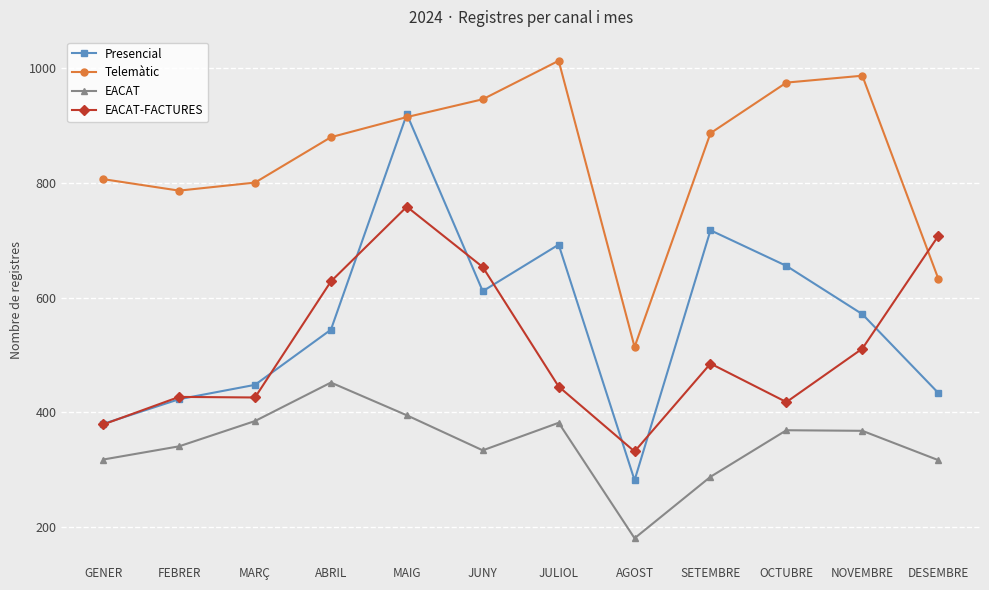

What position from the right is ABRIL?

9